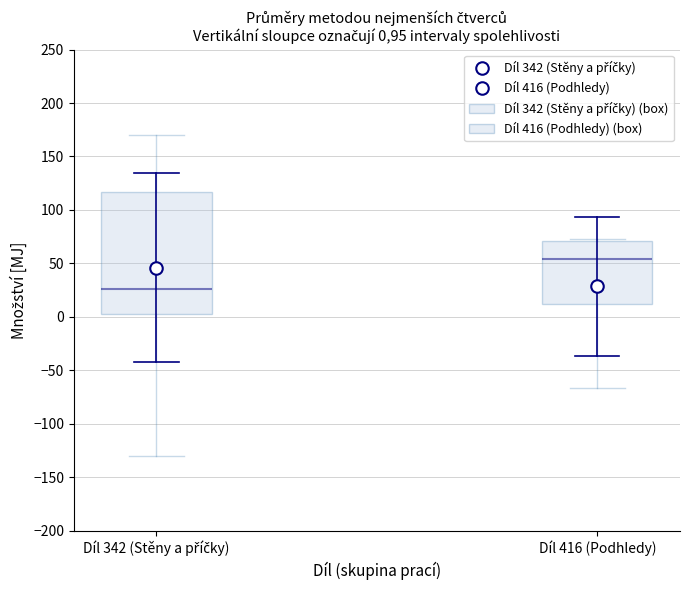

Reading left to right, read every box against the y-axis: the position of its median line, the range the box covers, and the ends of its whiskers. The values are not printed on the chart, so give them approximately, as read against the axis.

Díl 342 (Stěny a příčky): median 25, box 5 to 115, whiskers -130 to 170
Díl 416 (Podhledy): median 55, box 10 to 70, whiskers -65 to 75